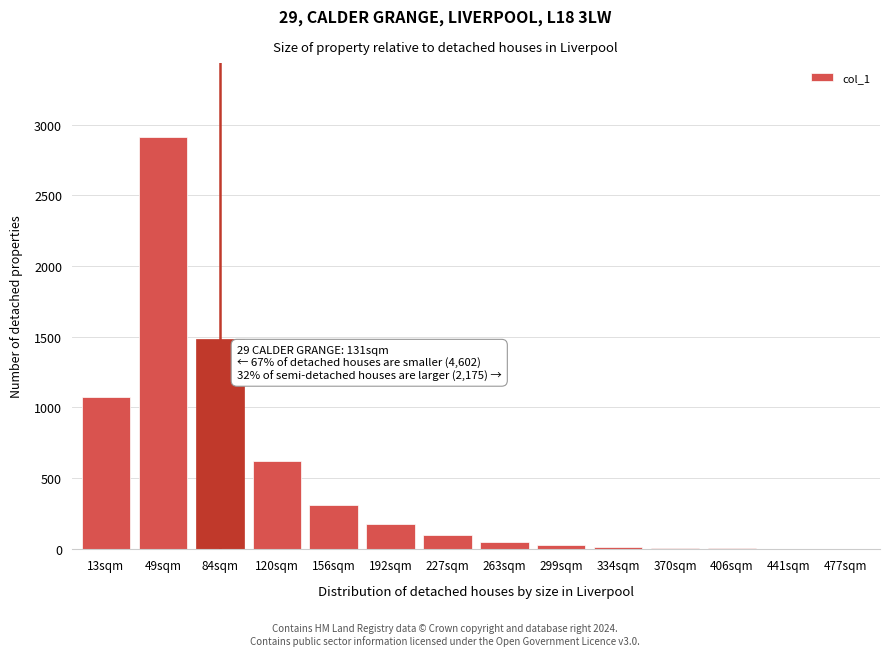

True or false: the data shows 303 at 192sqm.

False